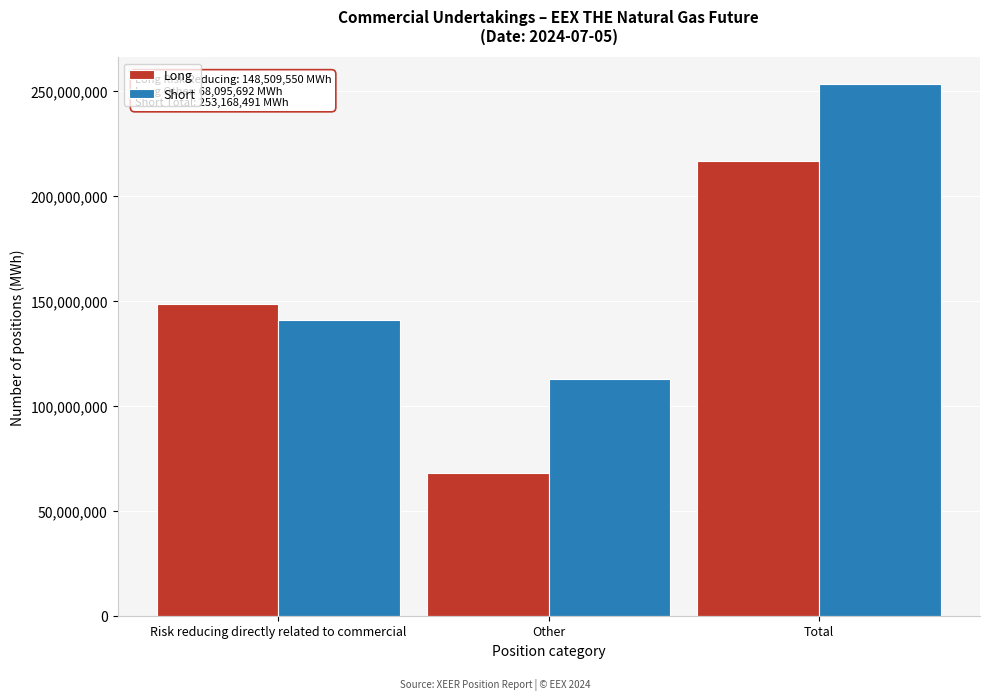

Reading left to right, list all the values displayed in this chart.

Long: 148509550	68095692	216605242
Short: 140622371	112546120	253168491